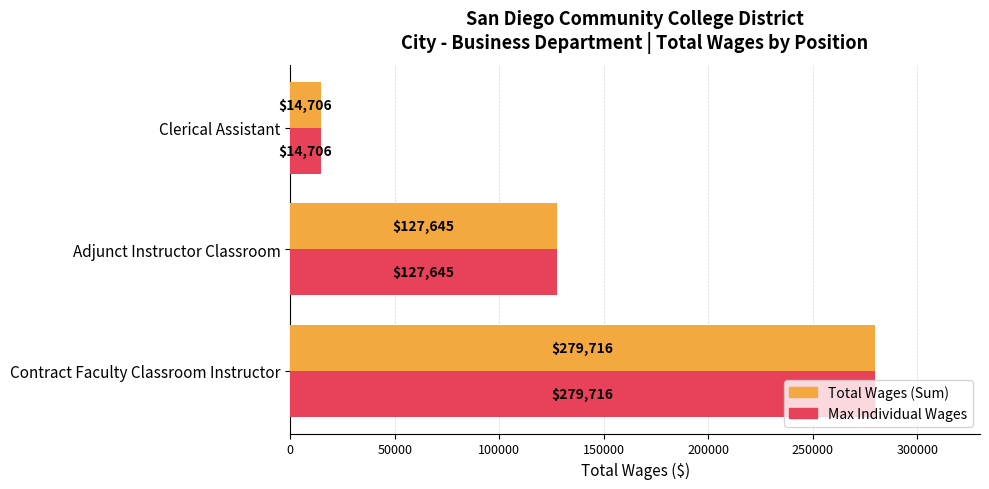

Which label corresponds to the smallest value in the chart?

Clerical Assistant